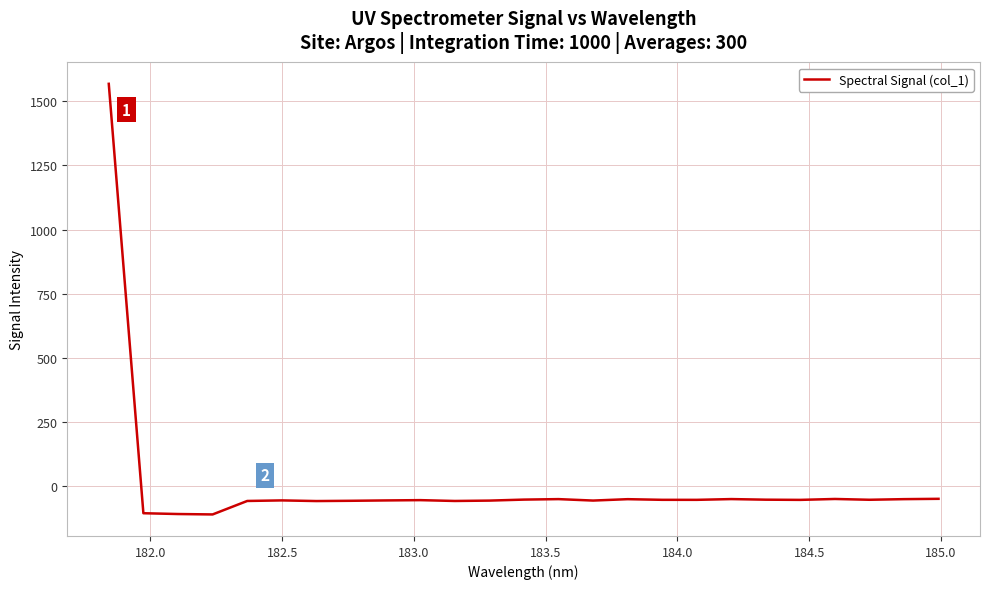

What is the greatest value displayed?

1568.0